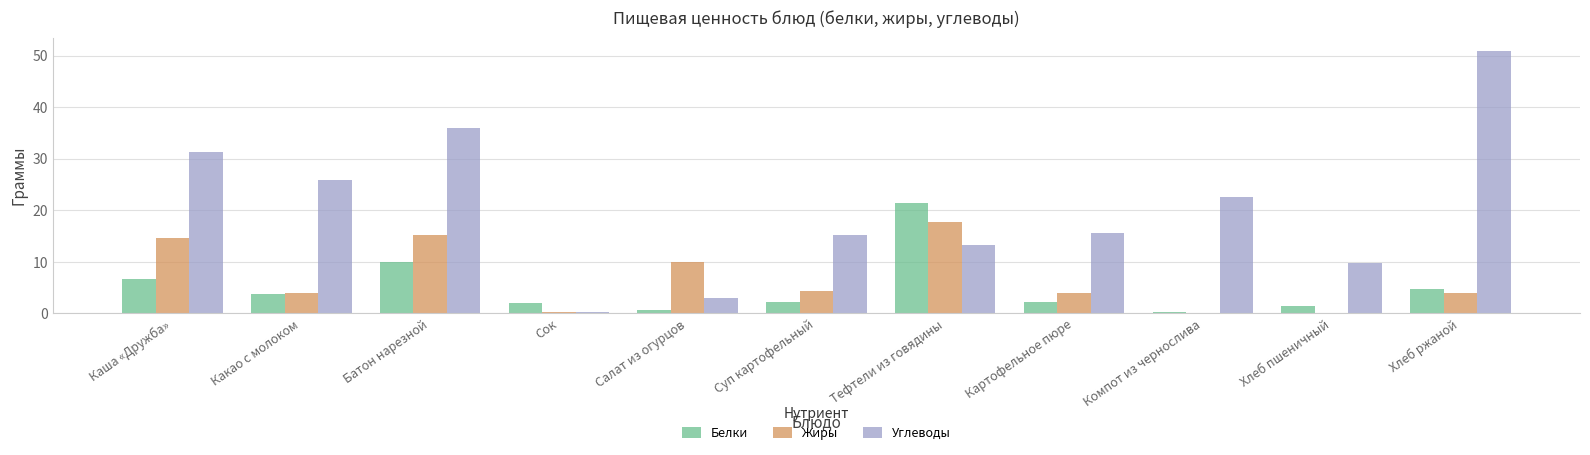

Is the value of Углеводы at Каша «Дружба» greater than the value of Белки at Батон нарезной?

Yes